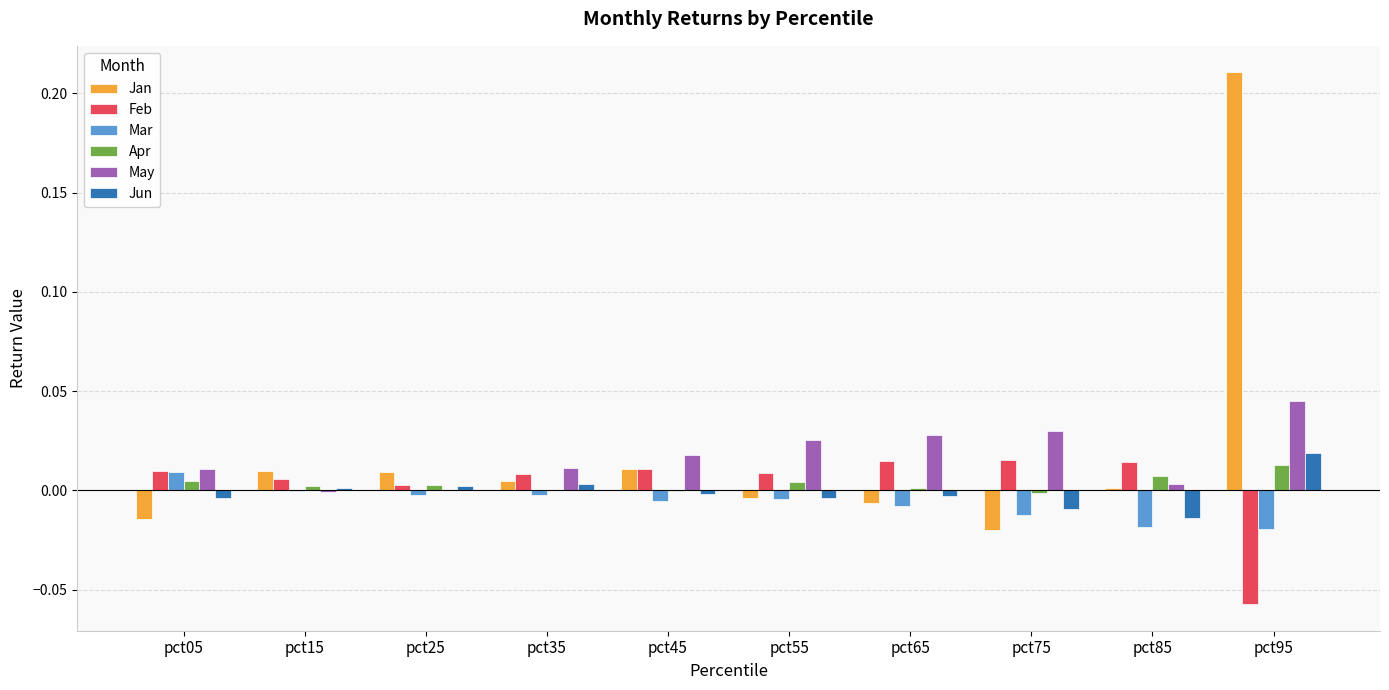

What are all the series names shown in the legend?

Jan, Feb, Mar, Apr, May, Jun